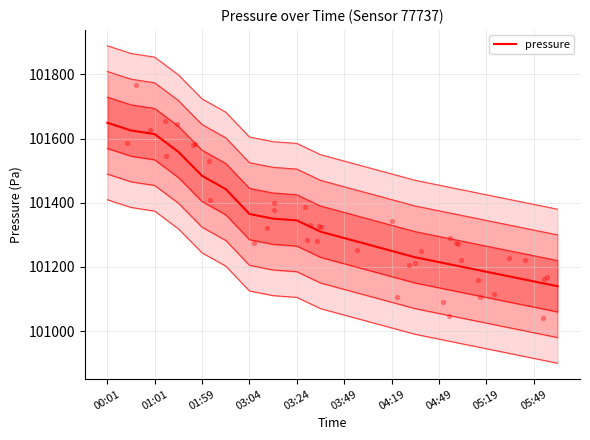

What is the change in value from 04:49 to 11?

-80.5